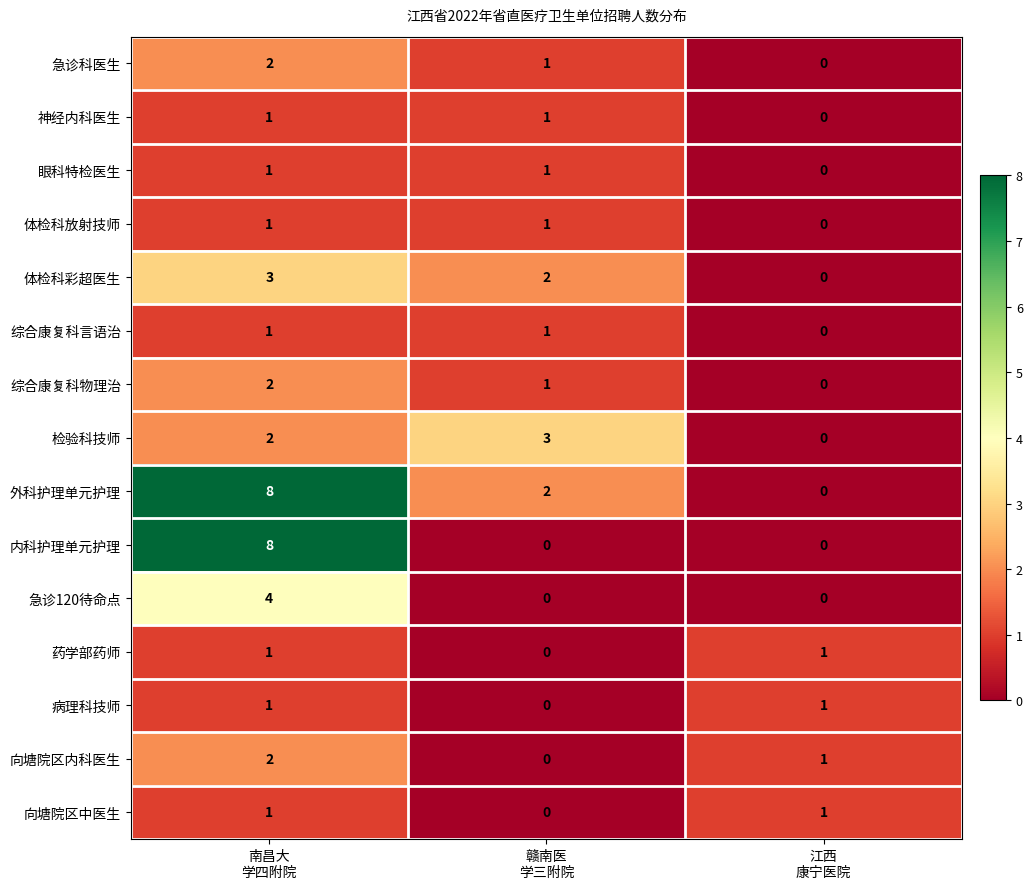

What is the difference between the maximum and minimum values in the 体检科彩超医生 series?

3